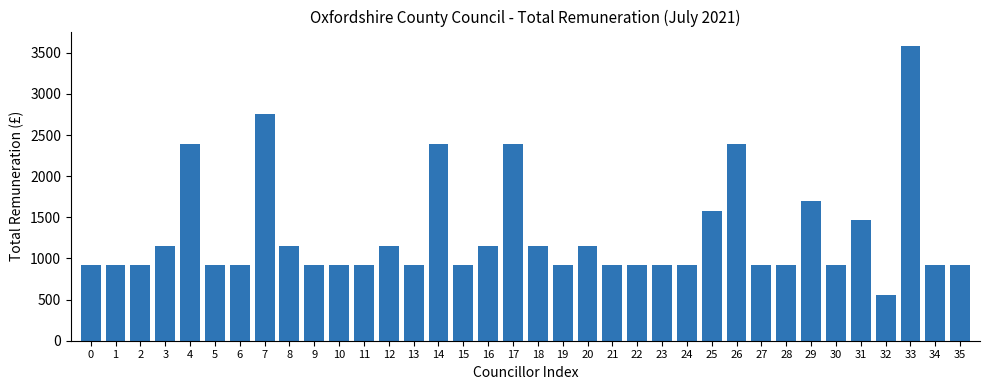

What is the difference between the maximum and minimum values?

3028.8